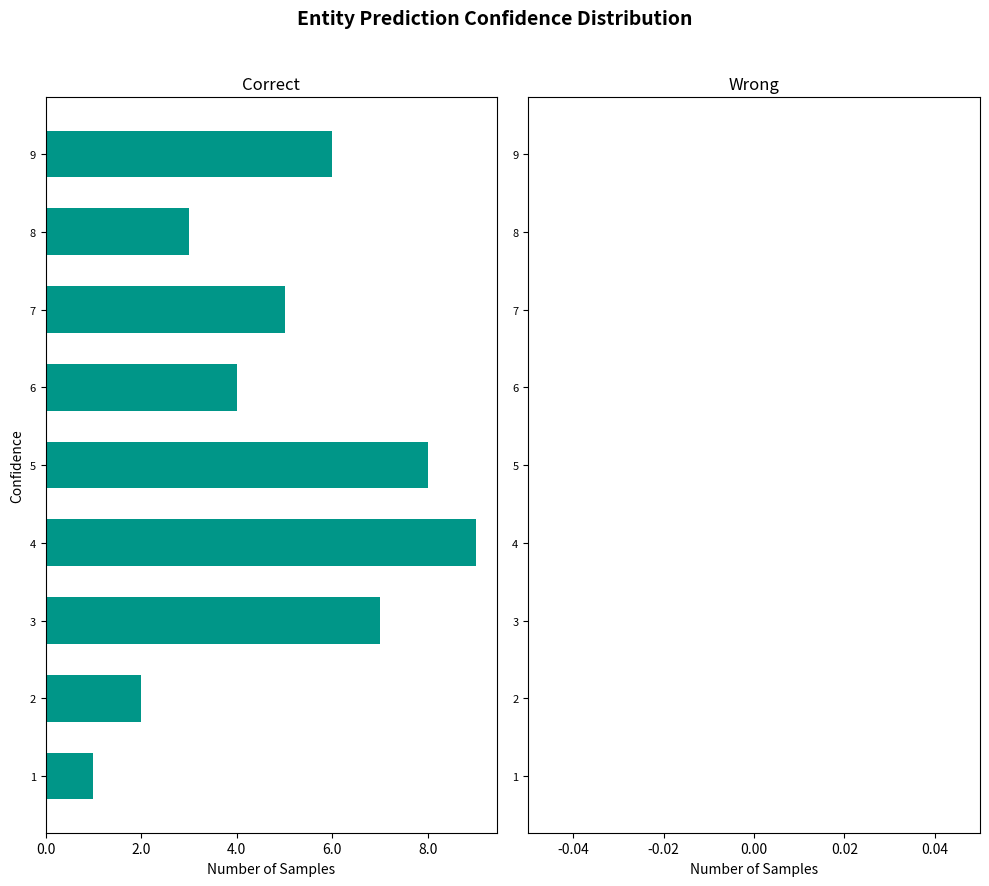

Are the bars horizontal?

Yes